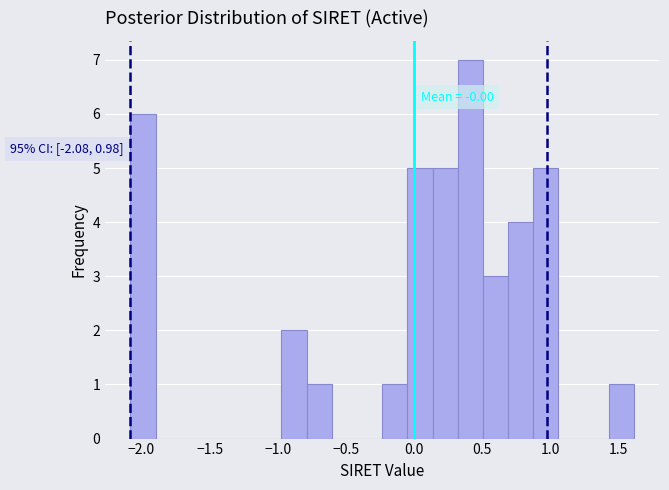

Read against the x-axis, roughly where is the centre of the tallest bar?

0.40